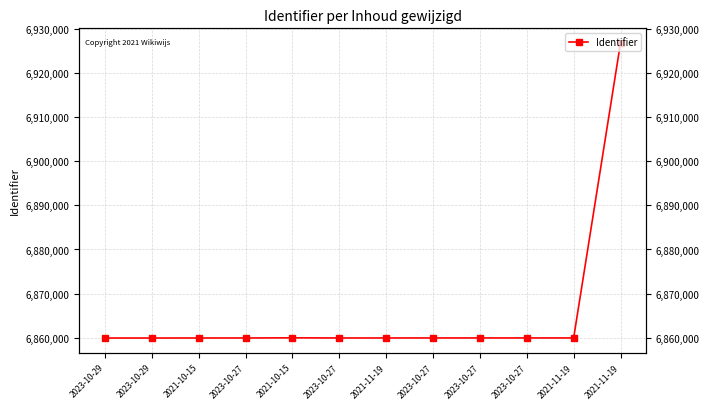

Where is the first local minimum?

2023-10-27